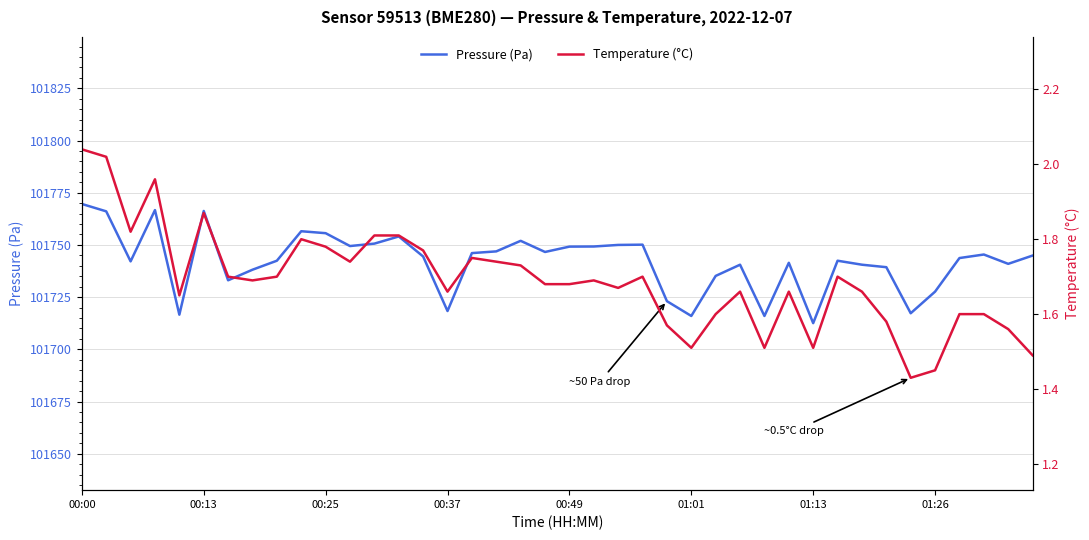

What is the lowest value of the Pressure (Pa) series?

101712.5